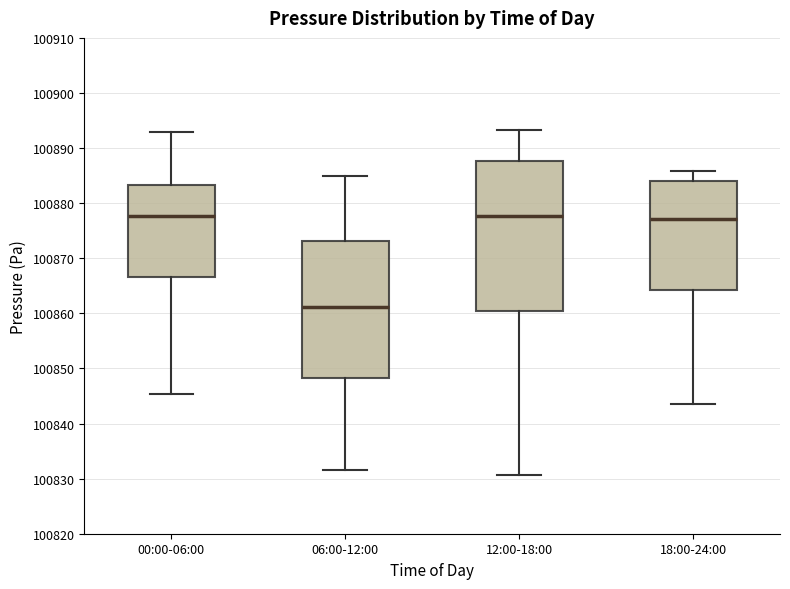

Where does the upper whisker of the box for 06:00-12:00 end on the y-axis? The values are not printed on the chart, so give them approximately, as read against the axis.

100885